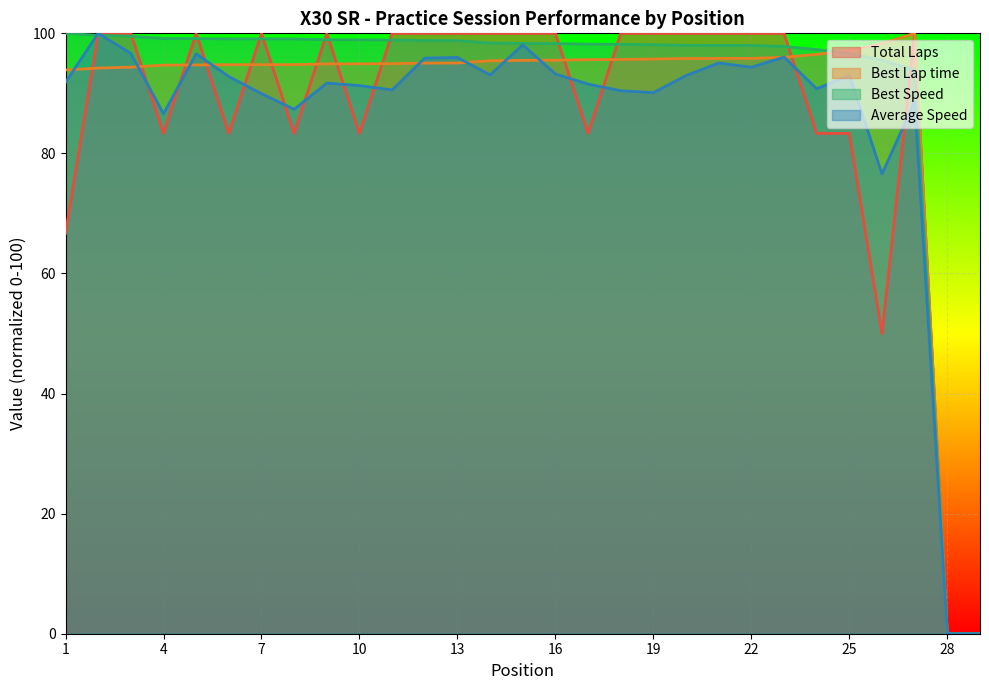

The Best Lap time series shows 63.8 at 7. True or false?

False